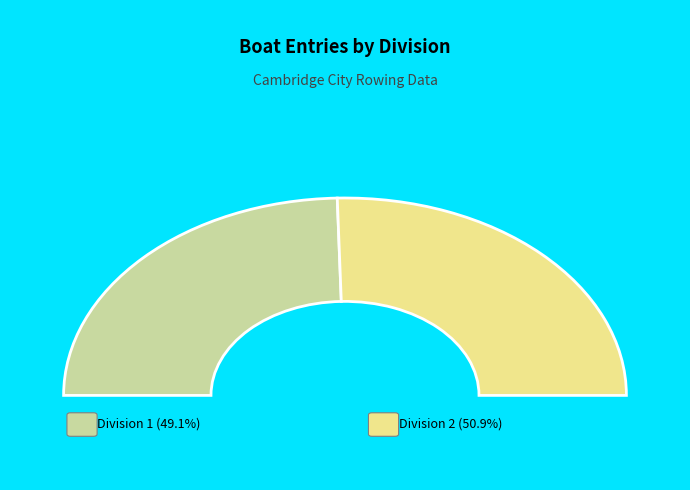

True or false: Division 2 accounts for 58% of the total.

False